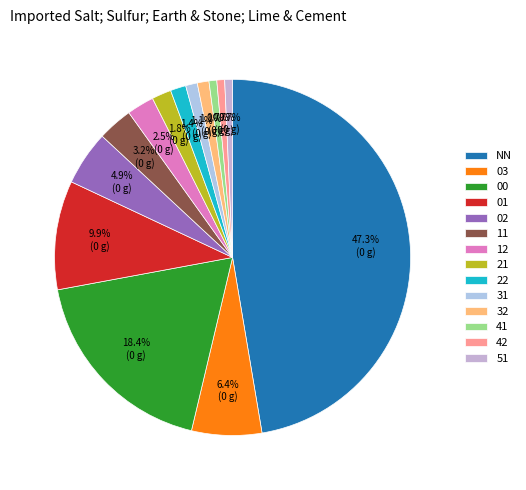

Rank the categories by value from lowest to highest.

41, 42, 51, 31, 32, 22, 21, 12, 11, 02, 03, 01, 00, NN